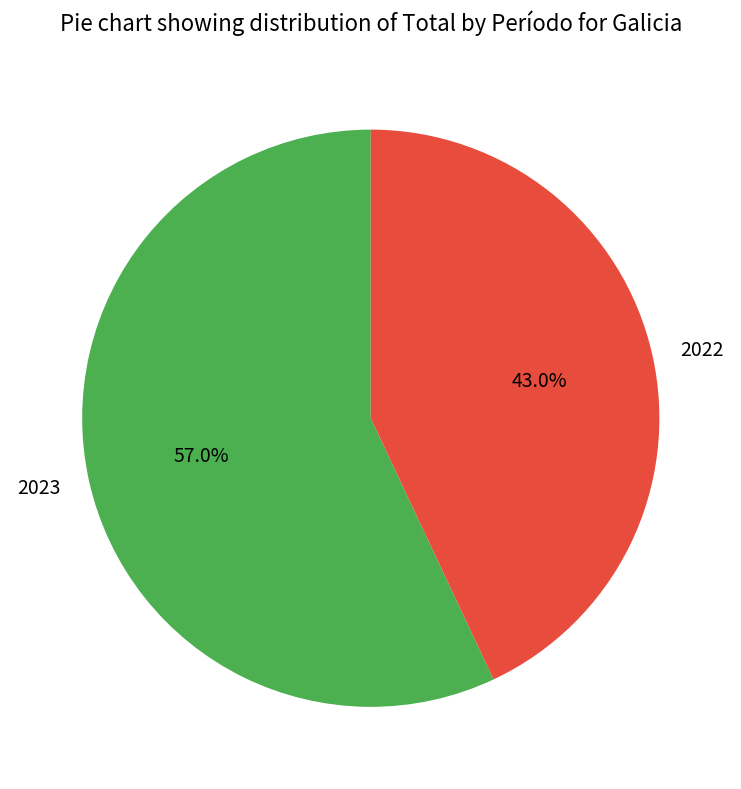

What is the total percentage of 2023 and 2022?

100.0%